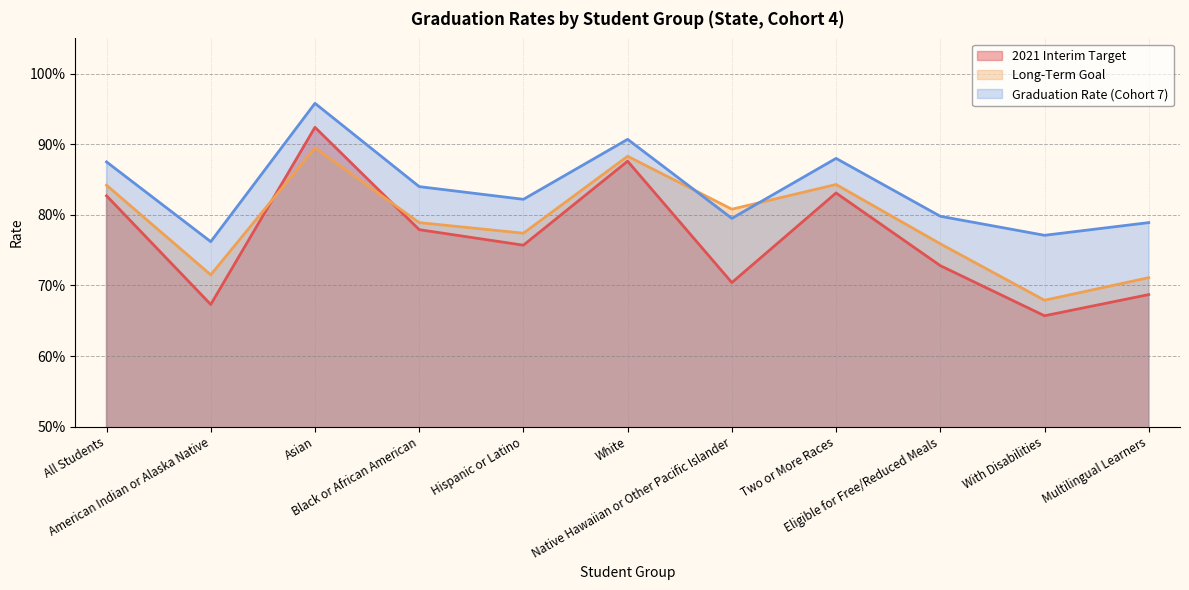

Does the chart have visible grid lines?

Yes